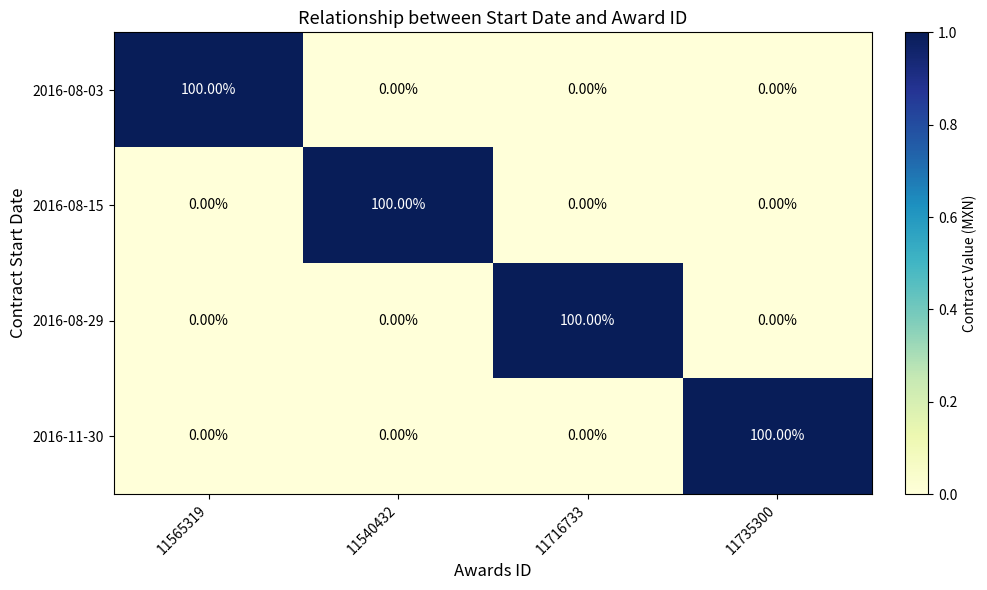

At how many categories does at least one series exceed 68?

4